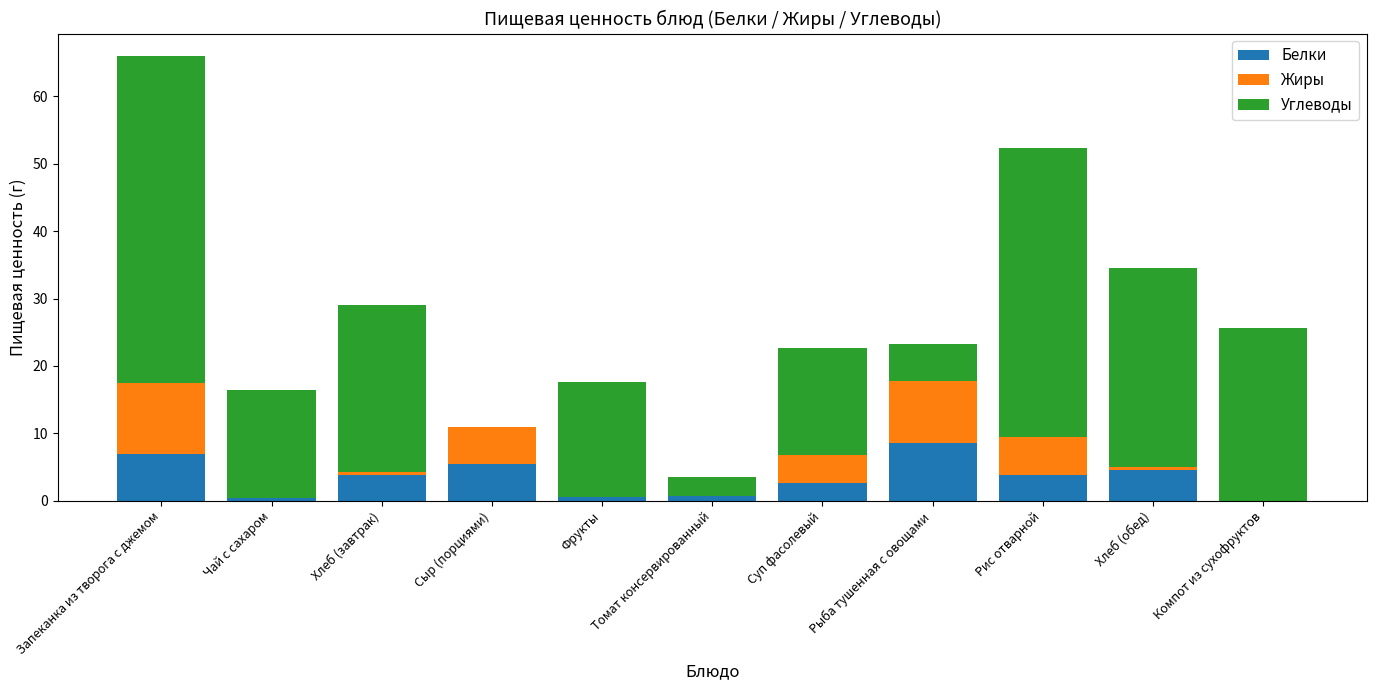

The Белки series shows 13.1 at Рыба тушенная с овощами. True or false?

False